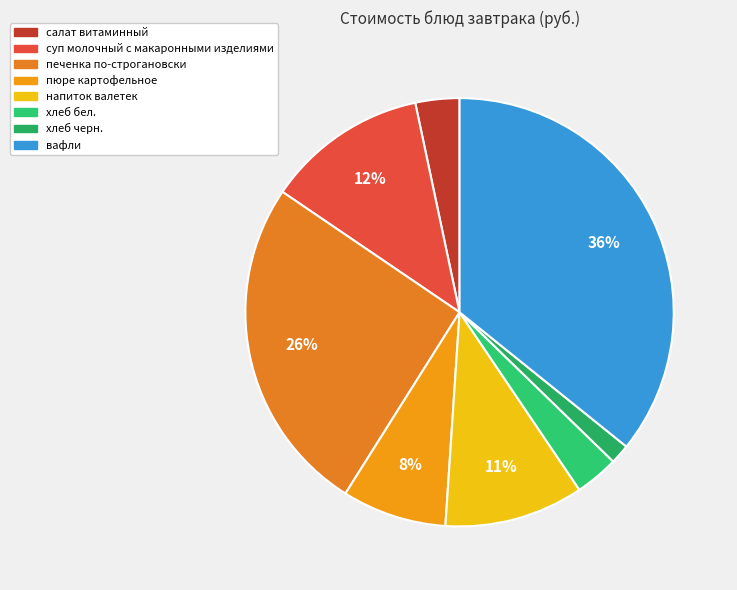

To the nearest percent, what is the difference between the largest and smallest slice percentages?

34%